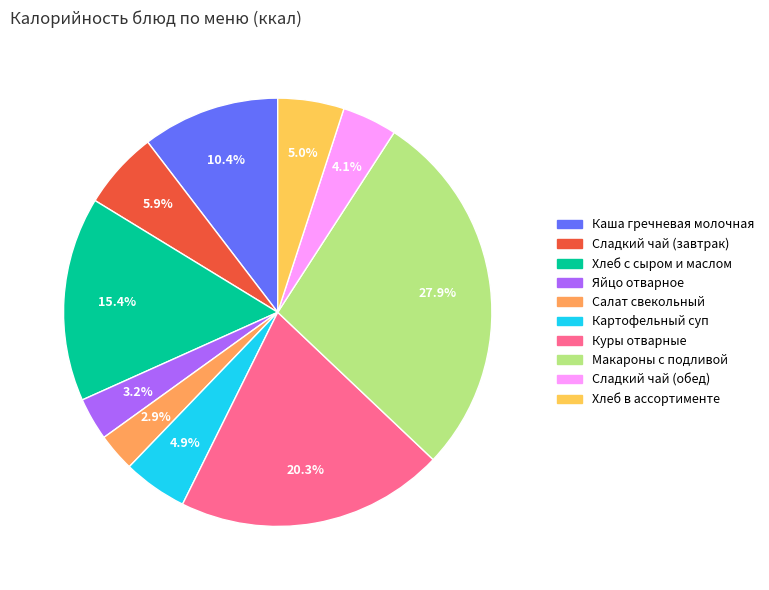

To the nearest percent, what portion does Салат свекольный represent?

3%